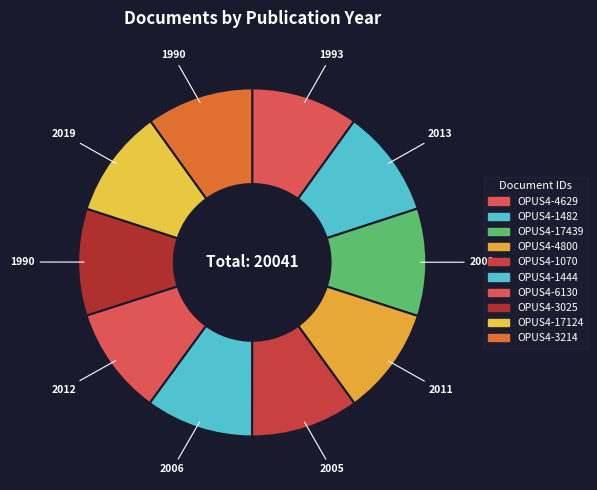

What percentage is the OPUS4-17124 slice, to the nearest percent?

10%